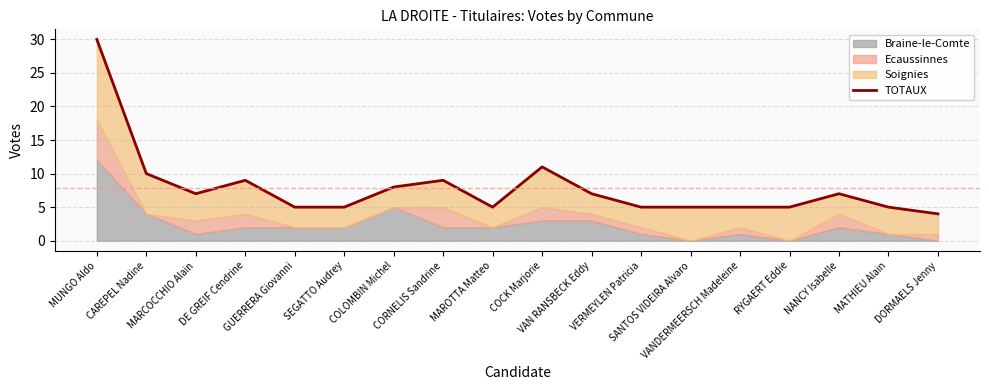

The value at SANTOS VIDEIRA Alvaro is 5. True or false?

True